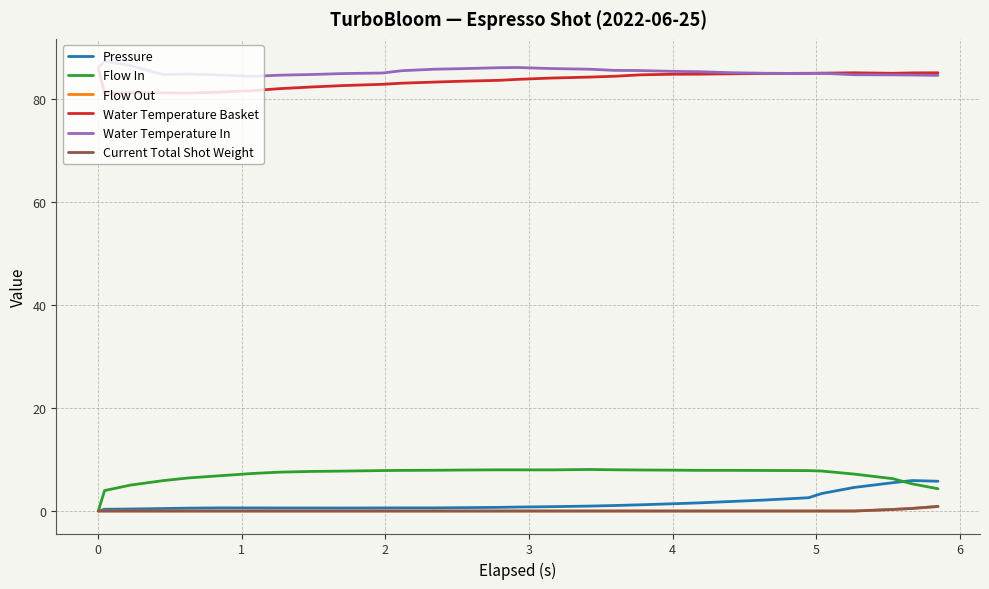

True or false: Water Temperature Basket and Flow Out intersect in this chart.

False